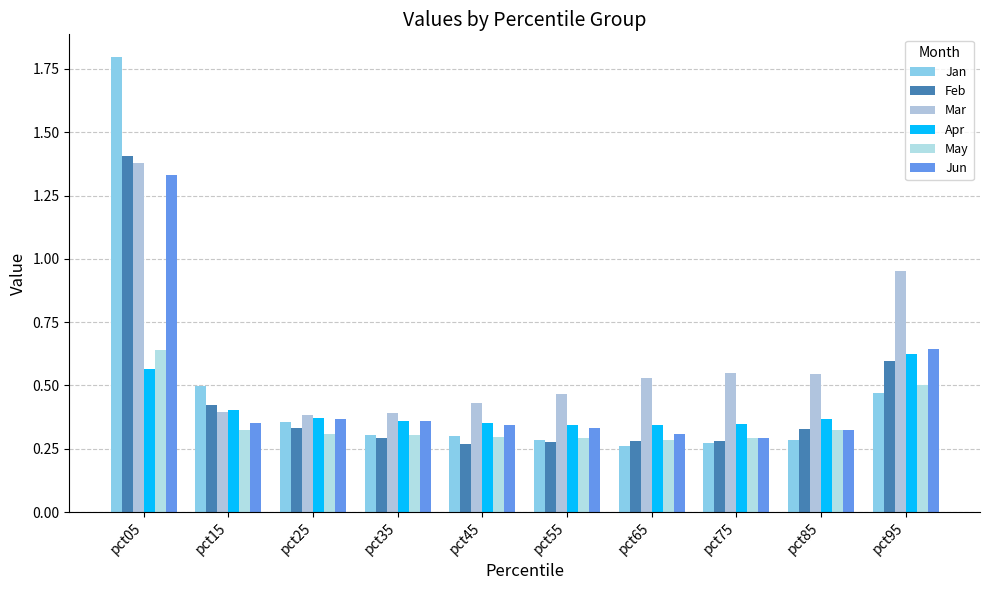

How many series are shown in this chart?

6